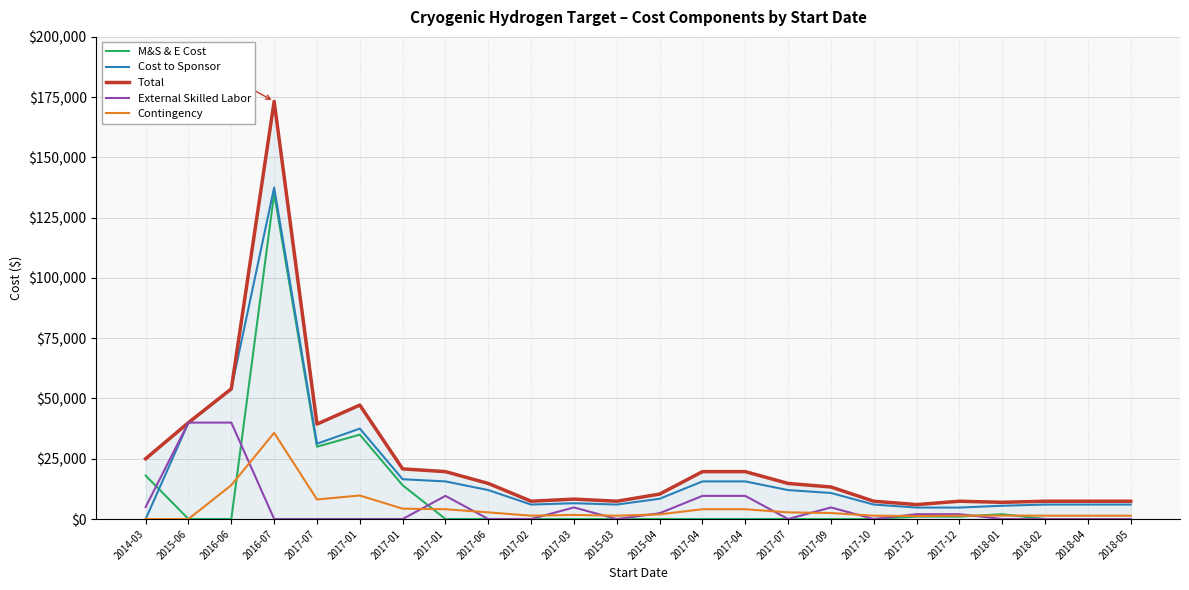

Reading left to right, extract all data points from this chart.

M&S & E Cost: 2014-03=18000	2015-06=0	2016-06=0	2016-07=135000	2017-07=30000	2017-01=35000	2017-01=14000	2017-01=0	2017-06=0	2017-02=0	2017-03=0	2015-03=0	2015-04=0	2017-04=0	2017-04=0	2017-07=0	2017-09=0	2017-10=0	2017-12=1000	2017-12=1000	2018-01=2000	2018-02=0	2018-04=0	2018-05=0
Cost to Sponsor: 2014-03=0	2015-06=40000	2016-06=54000	2016-07=137500	2017-07=31250	2017-01=37500	2017-01=16500	2017-01=15600	2017-06=12000	2017-02=6000	2017-03=6550	2015-03=6000	2015-04=8400	2017-04=15600	2017-04=15600	2017-07=12000	2017-09=10800	2017-10=6000	2017-12=4750	2017-12=4750	2018-01=5500	2018-02=6000	2018-04=6000	2018-05=6000
Total: 2014-03=25000	2015-06=40000	2016-06=54000	2016-07=173250	2017-07=39375	2017-01=47250	2017-01=20790	2017-01=19656	2017-06=14760	2017-02=7380	2017-03=8253	2015-03=7380	2015-04=10332	2017-04=19656	2017-04=19656	2017-07=14760	2017-09=13284	2017-10=7380	2017-12=5985	2017-12=7380	2018-01=6930	2018-02=7380	2018-04=7380	2018-05=7380
External Skilled Labor: 2014-03=5000	2015-06=40000	2016-06=40000	2016-07=0	2017-07=0	2017-01=0	2017-01=0	2017-01=9600	2017-06=0	2017-02=0	2017-03=4800	2015-03=0	2015-04=2400	2017-04=9600	2017-04=9600	2017-07=0	2017-09=4800	2017-10=0	2017-12=2000	2017-12=2000	2018-01=0	2018-02=0	2018-04=0	2018-05=0
Contingency: 2014-03=0	2015-06=0	2016-06=14040	2016-07=35750	2017-07=8125	2017-01=9750	2017-01=4290	2017-01=4056	2017-06=2760	2017-02=1380	2017-03=1703	2015-03=1380	2015-04=1932	2017-04=4056	2017-04=4056	2017-07=2760	2017-09=2484	2017-10=1380	2017-12=1235	2017-12=1380	2018-01=1430	2018-02=1380	2018-04=1380	2018-05=1380